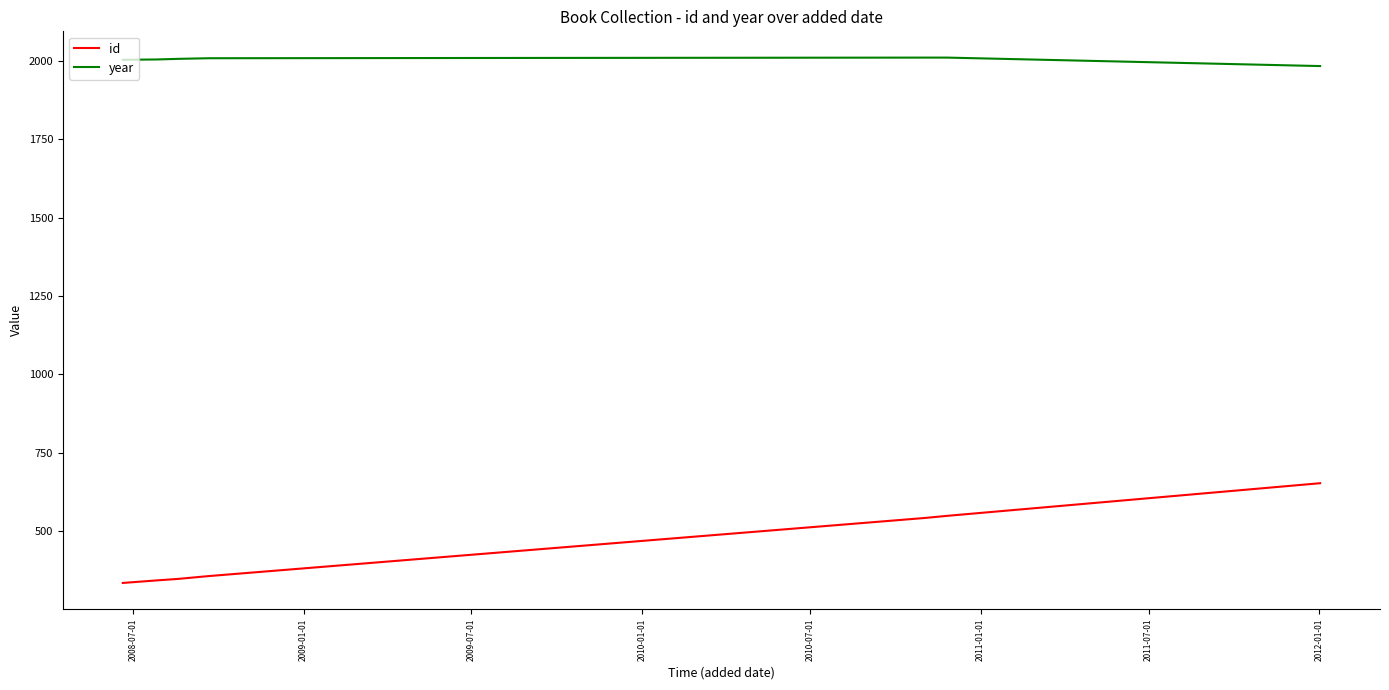

What are all the series names shown in the legend?

id, year